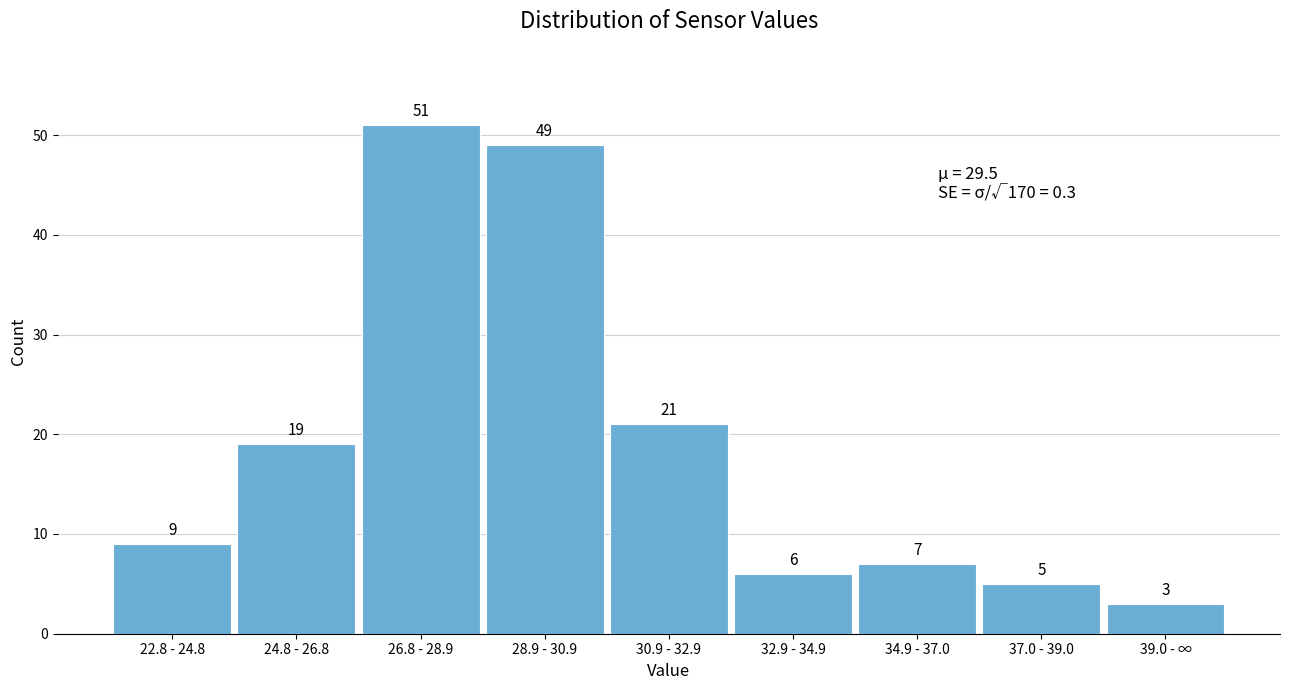

Reading left to right, extract all data points from this chart.

22.8 - 24.8=9	24.8 - 26.8=19	26.8 - 28.9=51	28.9 - 30.9=49	30.9 - 32.9=21	32.9 - 34.9=6	34.9 - 37.0=7	37.0 - 39.0=5	39.0 - ∞=3